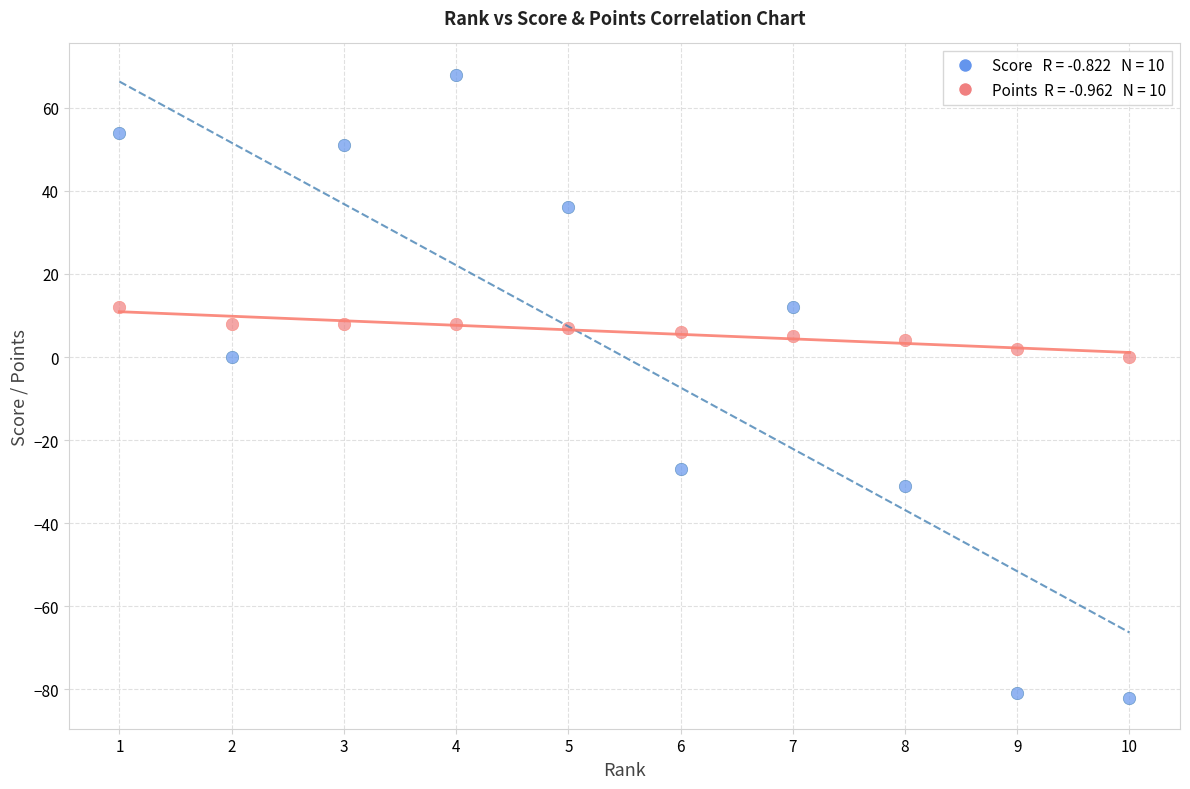

Across all data points, what is the range of Y values (max minus min)?

150